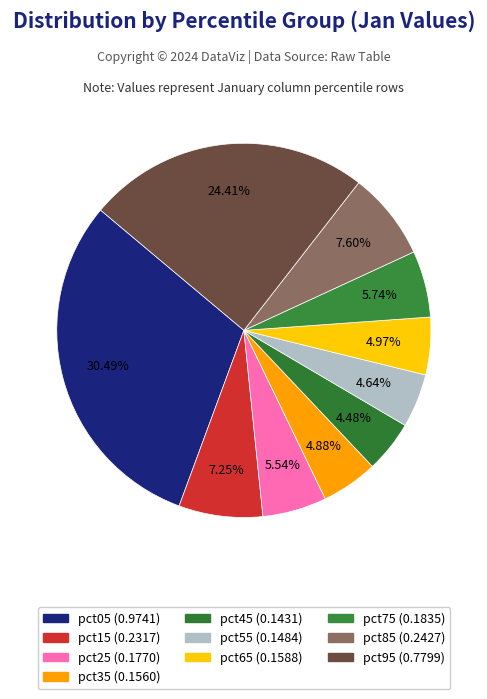

How many segments does this pie chart have?

10